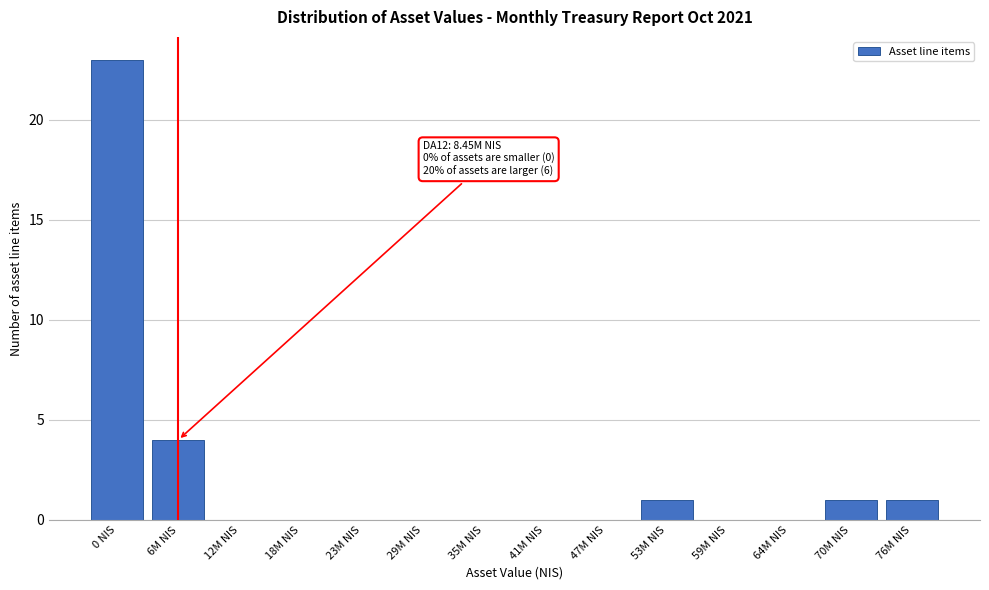

What is the greatest value displayed?

23